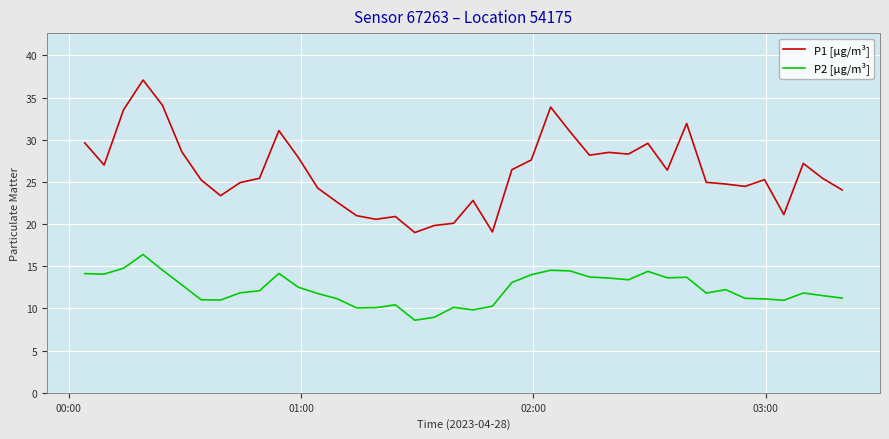

True or false: P1 [µg/m³] and P2 [µg/m³] cross at least once.

False